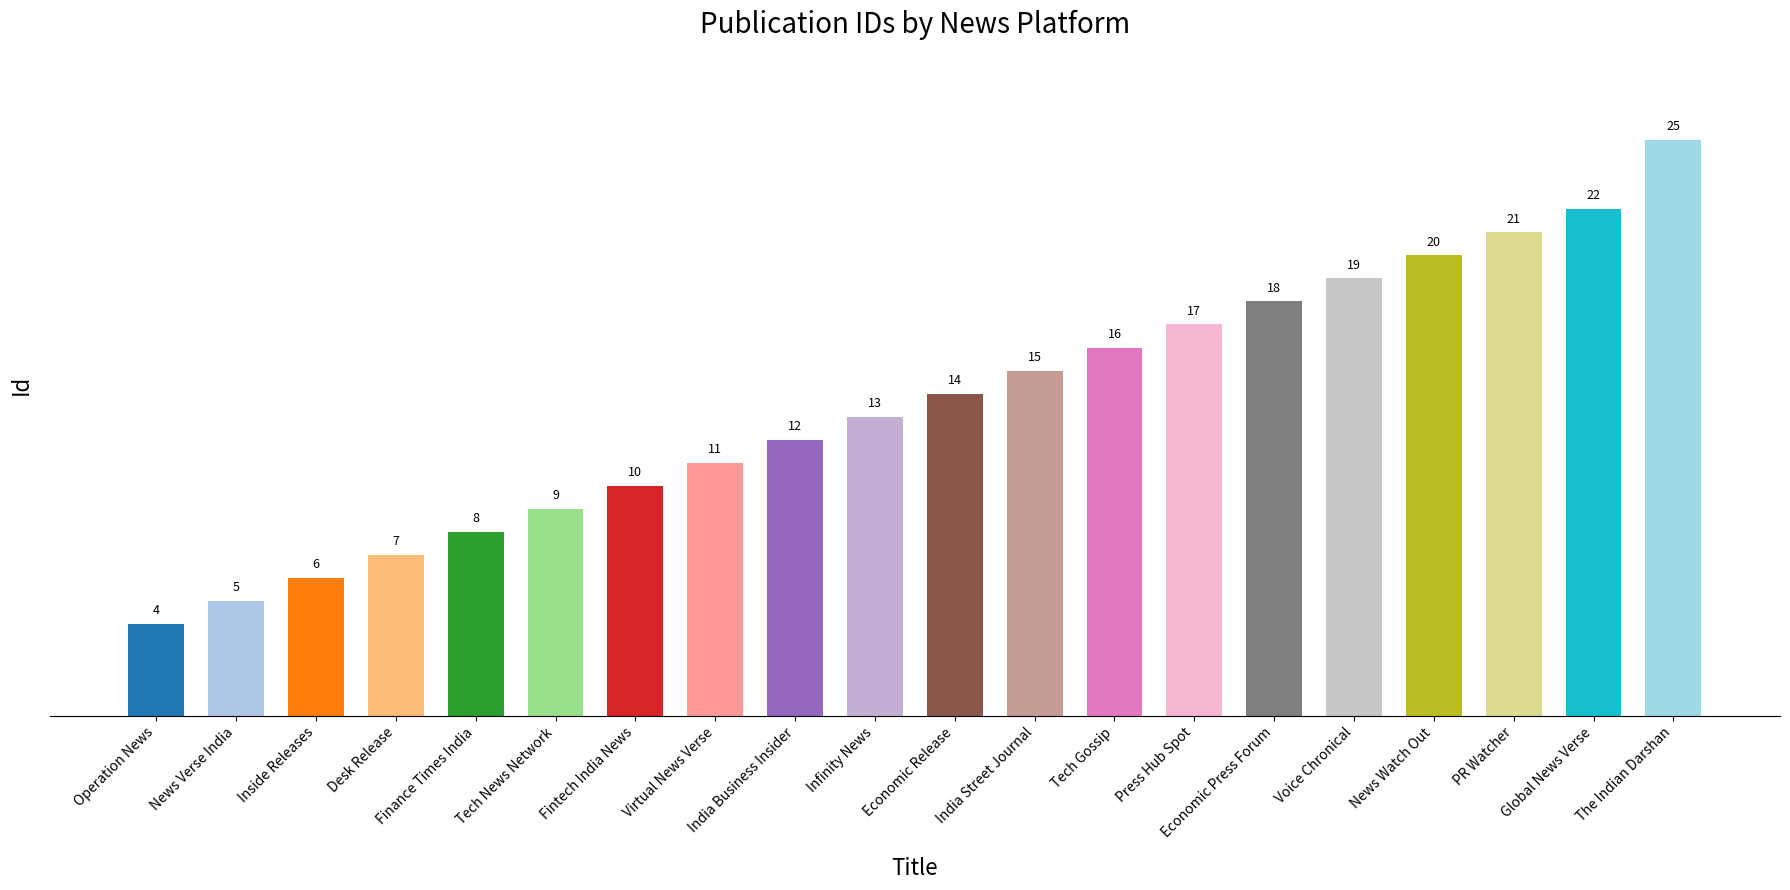

Reading right to left, what are all the values shown in this chart?

25	22	21	20	19	18	17	16	15	14	13	12	11	10	9	8	7	6	5	4